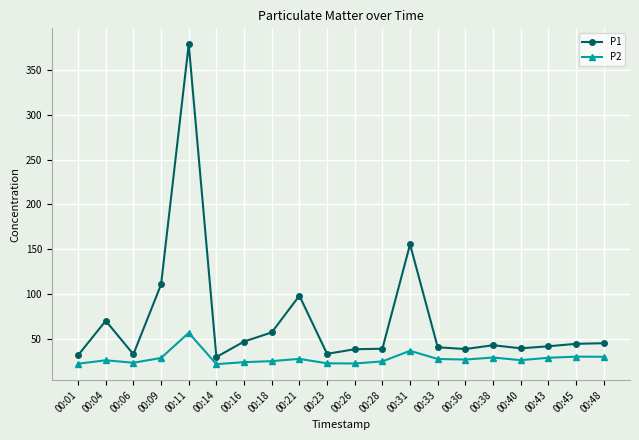

How many categories are shown in the chart?

20